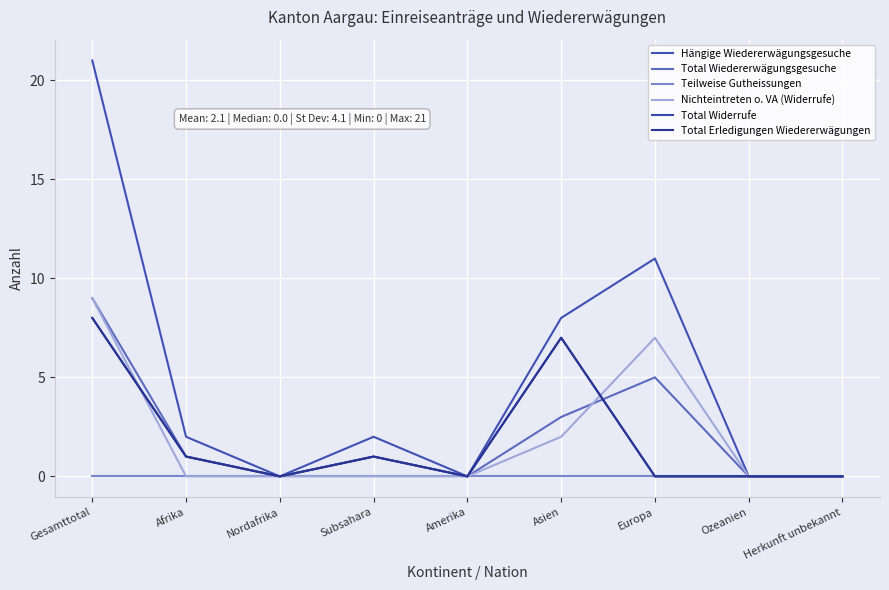

Which category has the highest value in the Total Wiedererwägungsgesuche series?

Gesamttotal